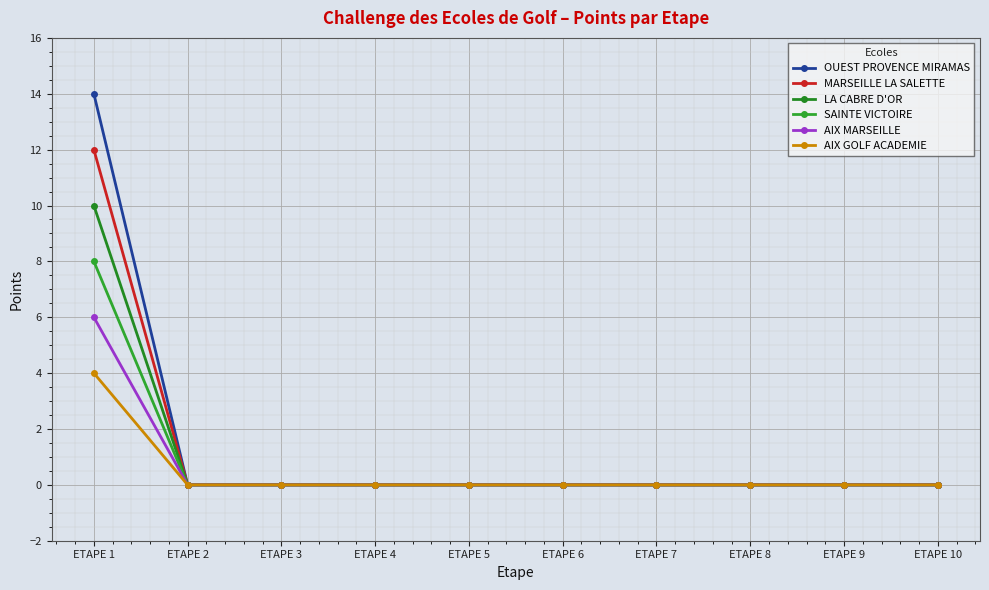

At which label is SAINTE VICTOIRE closest to 4?

ETAPE 1